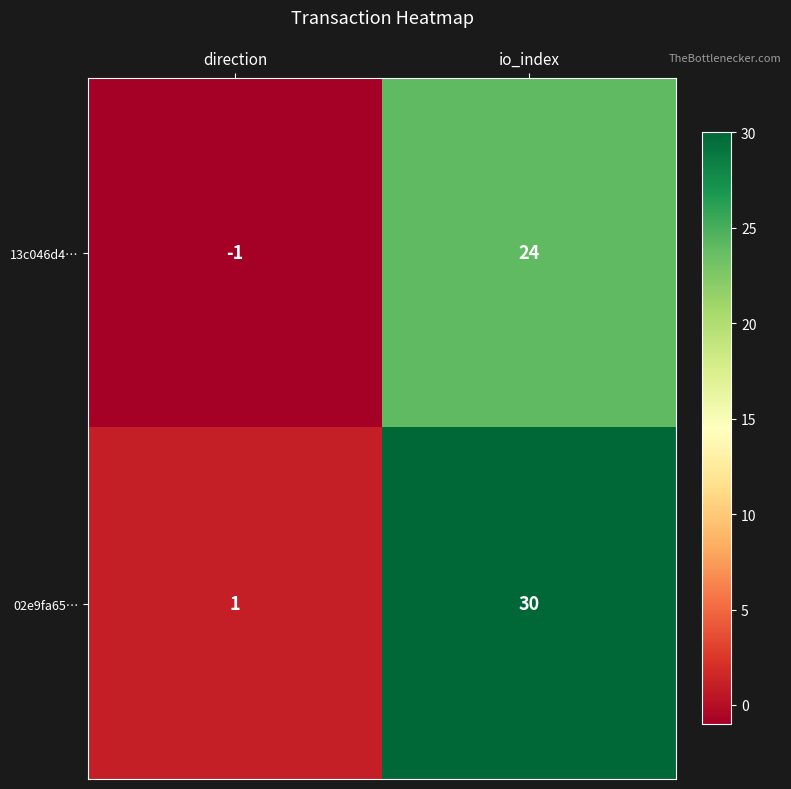

What is the difference between the highest and lowest values at io_index?

6